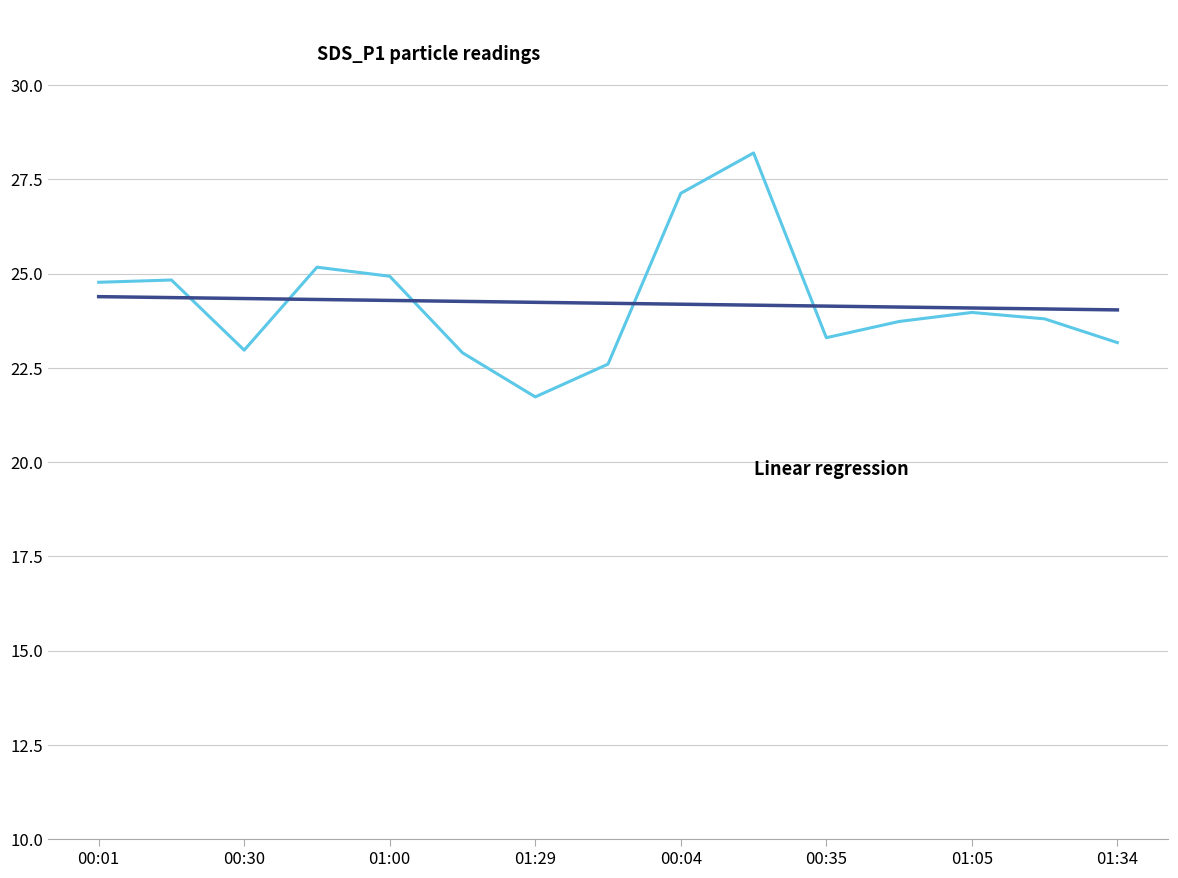

What is the minimum value shown in the chart?

21.7